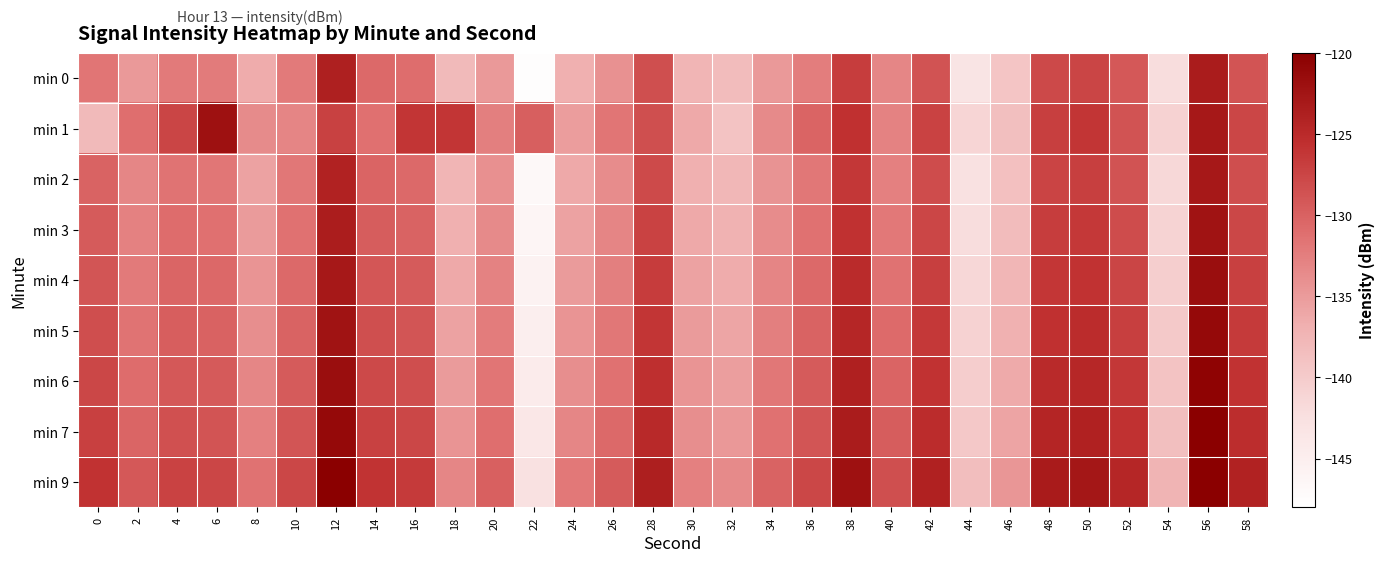

What is the difference between the highest and lowest values at 46?

4.7